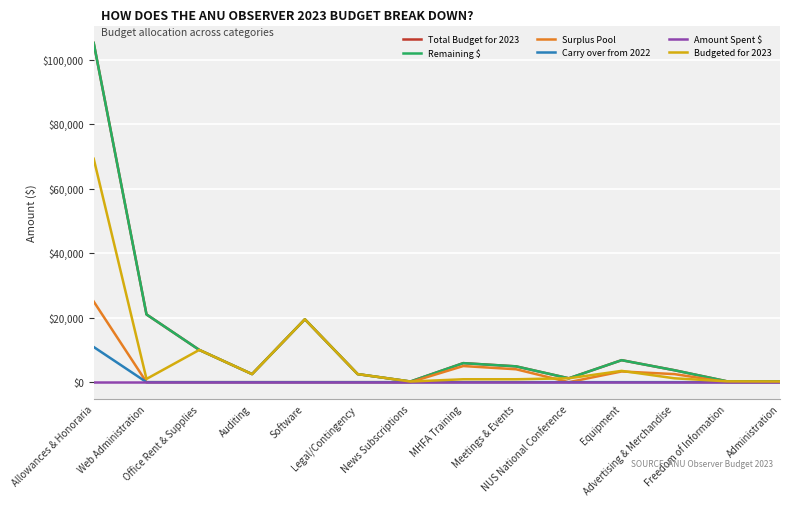

What is the difference between the second highest and second lowest values in the Surplus Pool series?

5000.0